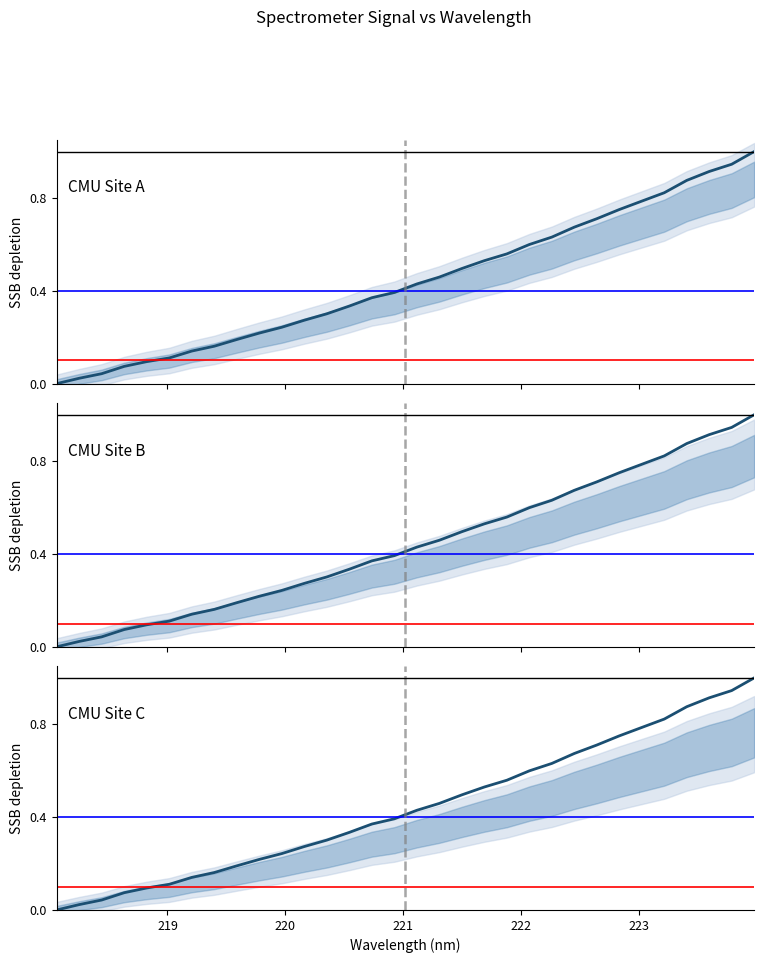

True or false: CMU Site C and CMU Site A cross at least once.

False